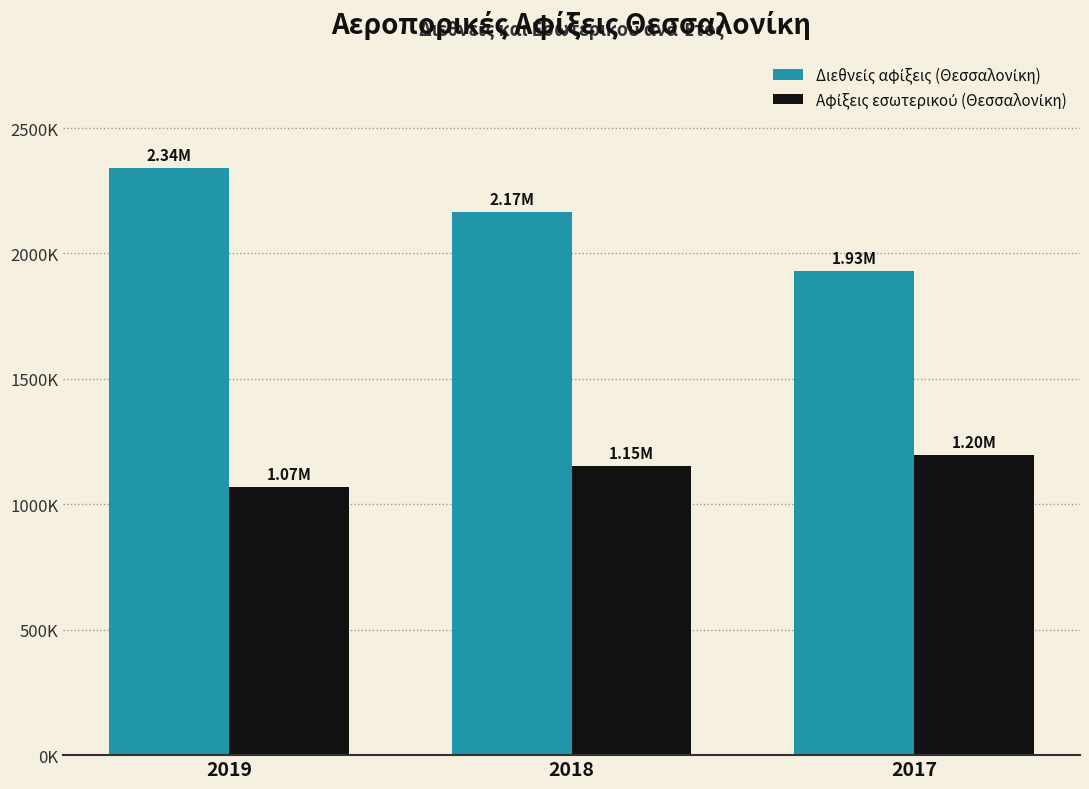

At which label does Διεθνείς αφίξεις (Θεσσαλονίκη) reach its peak?

2019